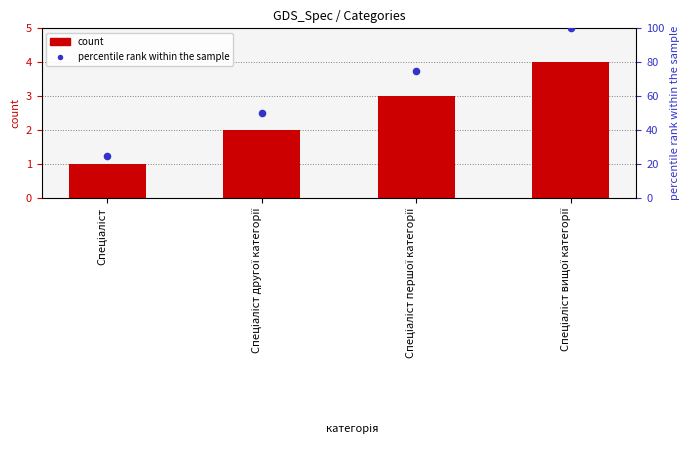

At which category is the sum across all series the highest?

Спеціаліст вищої категорії